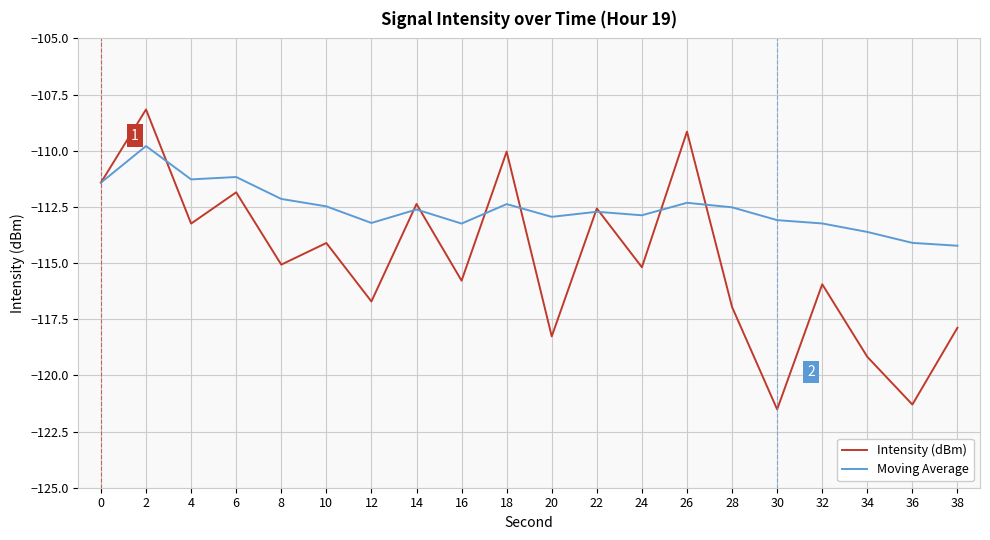

The Intensity (dBm) series shows -121.5 at 30. True or false?

True